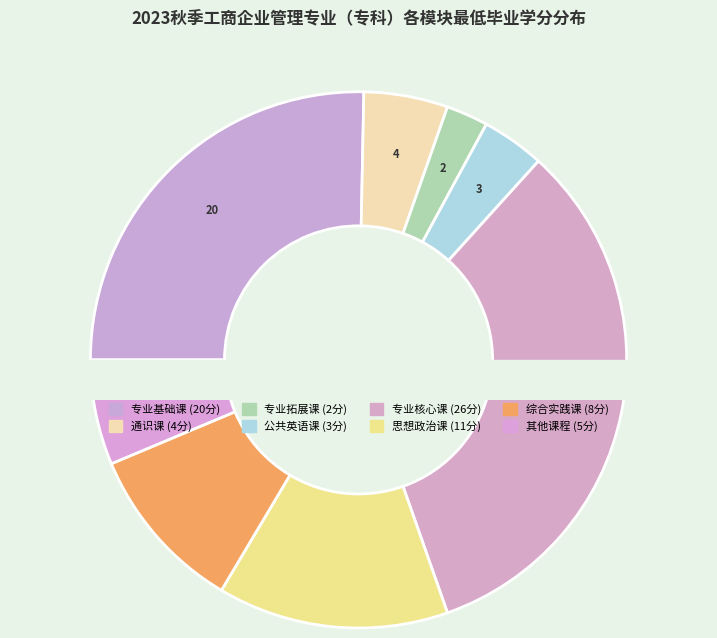

How many slices are in this pie chart?

8